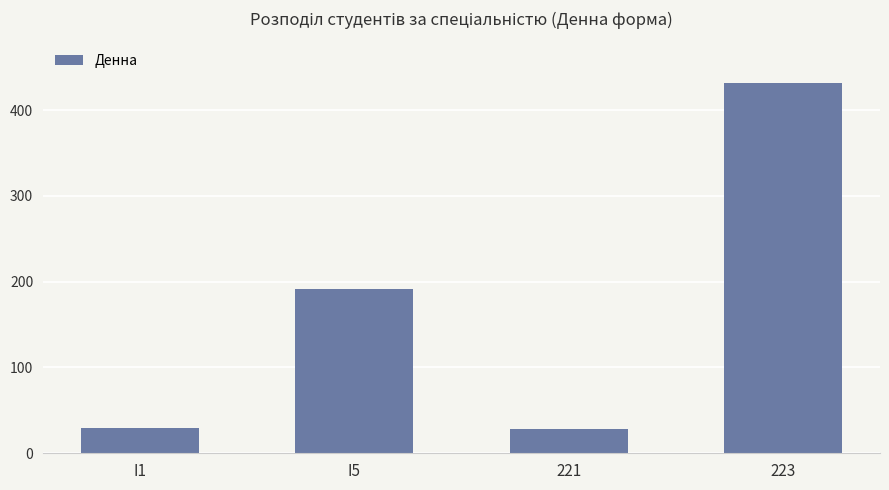

What is the difference between the maximum and second lowest values?

403